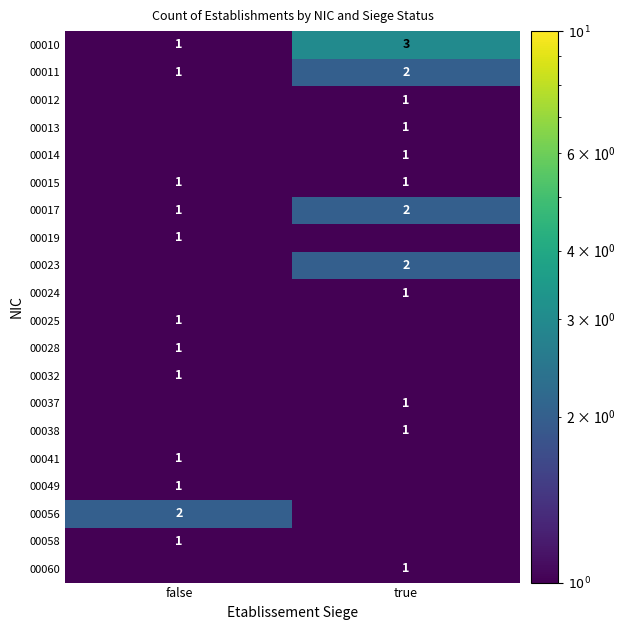

True or false: 00056 has a value of 2.0 at false.

True